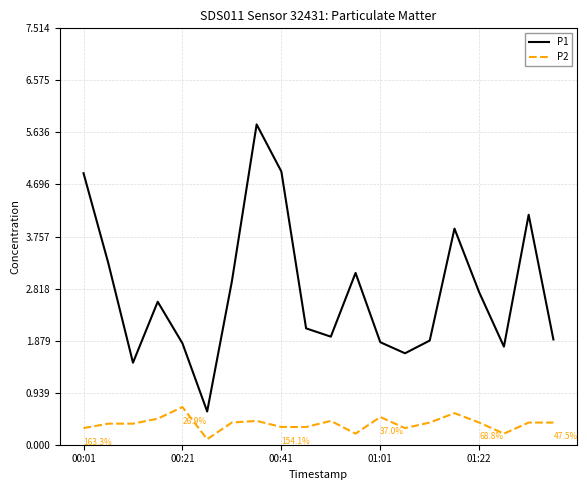

Rank the series by their maximum value, from lowest to highest.

P2, P1